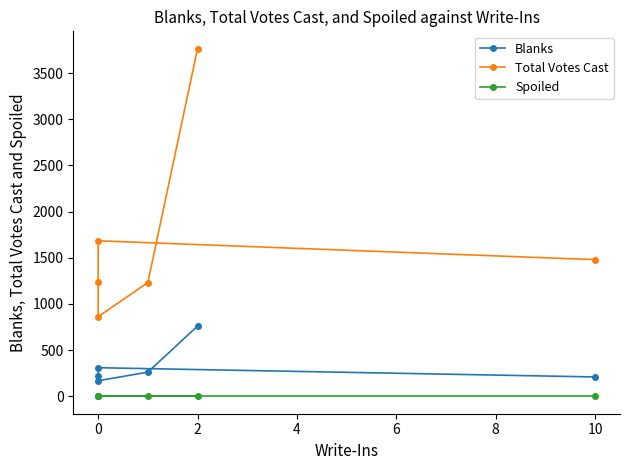

The Total Votes Cast series shows 1684 at 0. True or false?

True